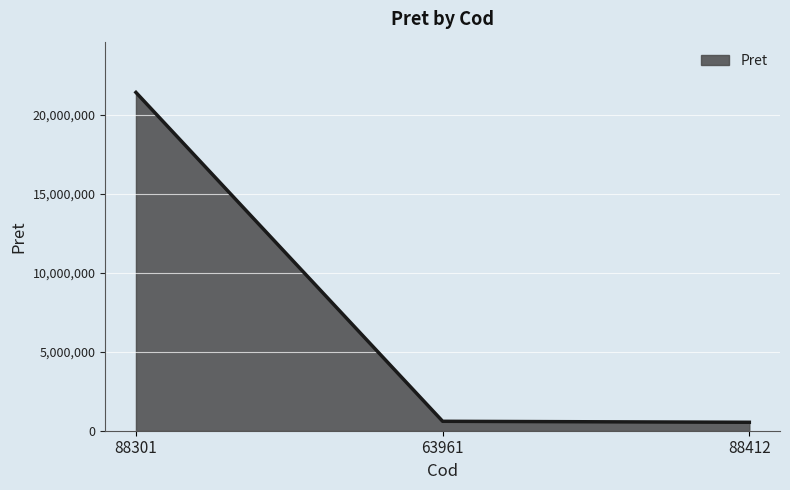

What is the smallest value displayed?

534195.9